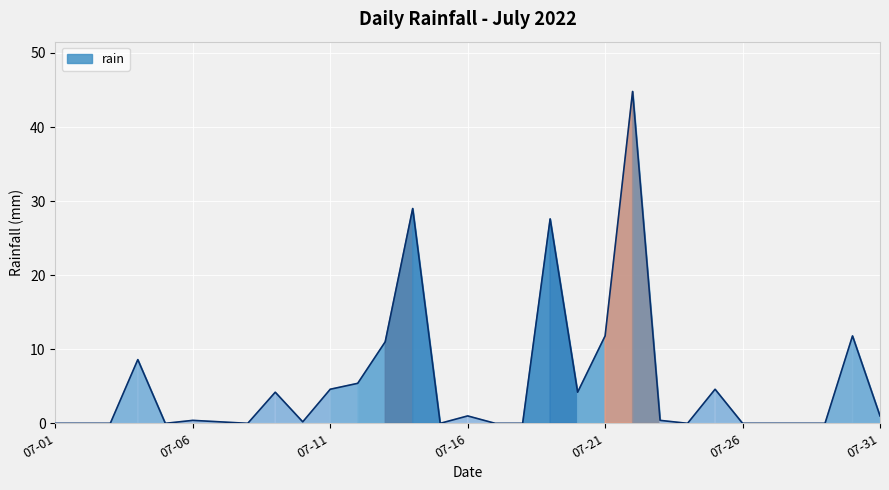

What is the greatest value displayed?

44.8